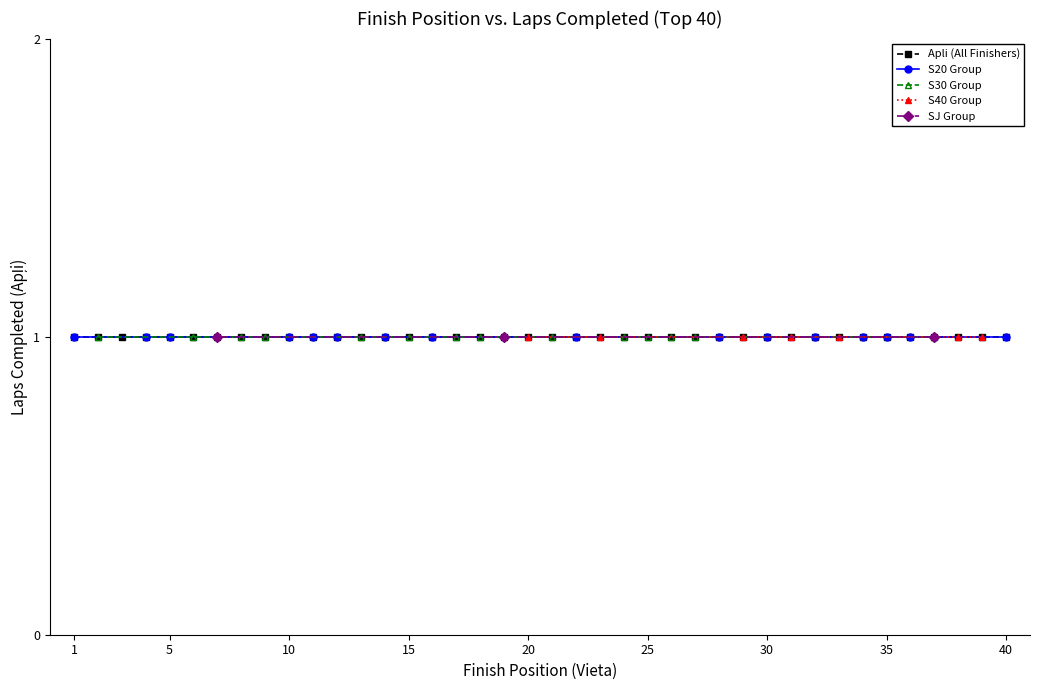

Where is Placement Rank nearest to the value 20?

20